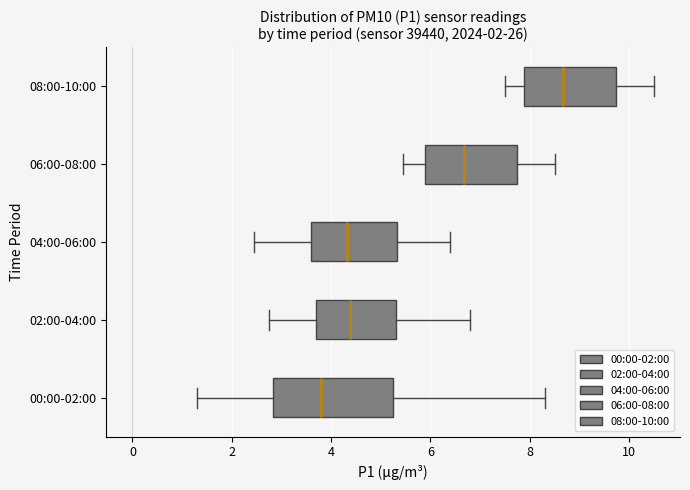

Reading bottom to top, transcribe this box plot: for each box, give where its median line is, the range the box spans, and where its two whiskers end, as read against the x-axis. The values are not printed on the chart, so give them approximately, as read against the axis.

00:00-02:00: median 3.8, box 2.8 to 5.2, whiskers 1.4 to 8.4
02:00-04:00: median 4.4, box 3.8 to 5.4, whiskers 2.8 to 6.8
04:00-06:00: median 4.4, box 3.6 to 5.4, whiskers 2.4 to 6.4
06:00-08:00: median 6.6, box 5.8 to 7.8, whiskers 5.4 to 8.6
08:00-10:00: median 8.6, box 7.8 to 9.8, whiskers 7.6 to 10.6